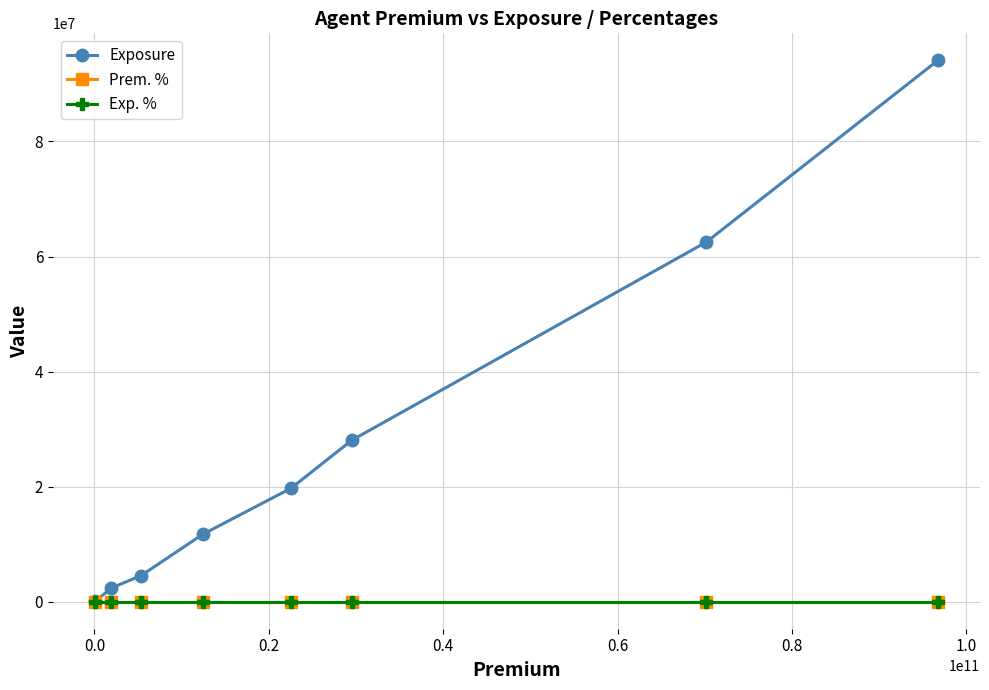

Which series has the largest total across all categories?

Exposure